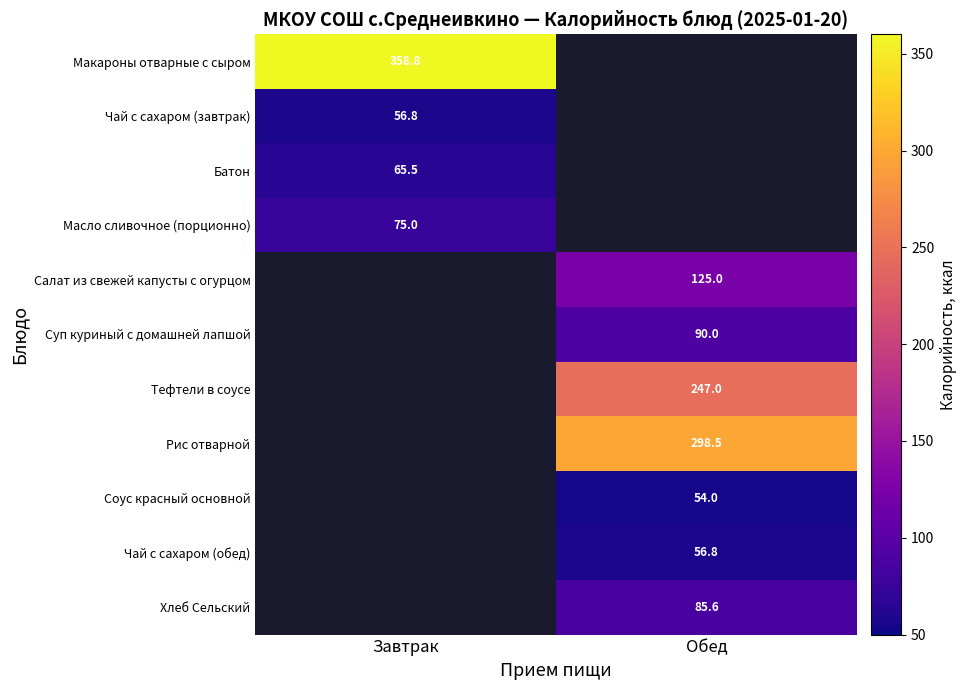

The Хлеб Сельский series shows 85.6 at Обед. True or false?

True